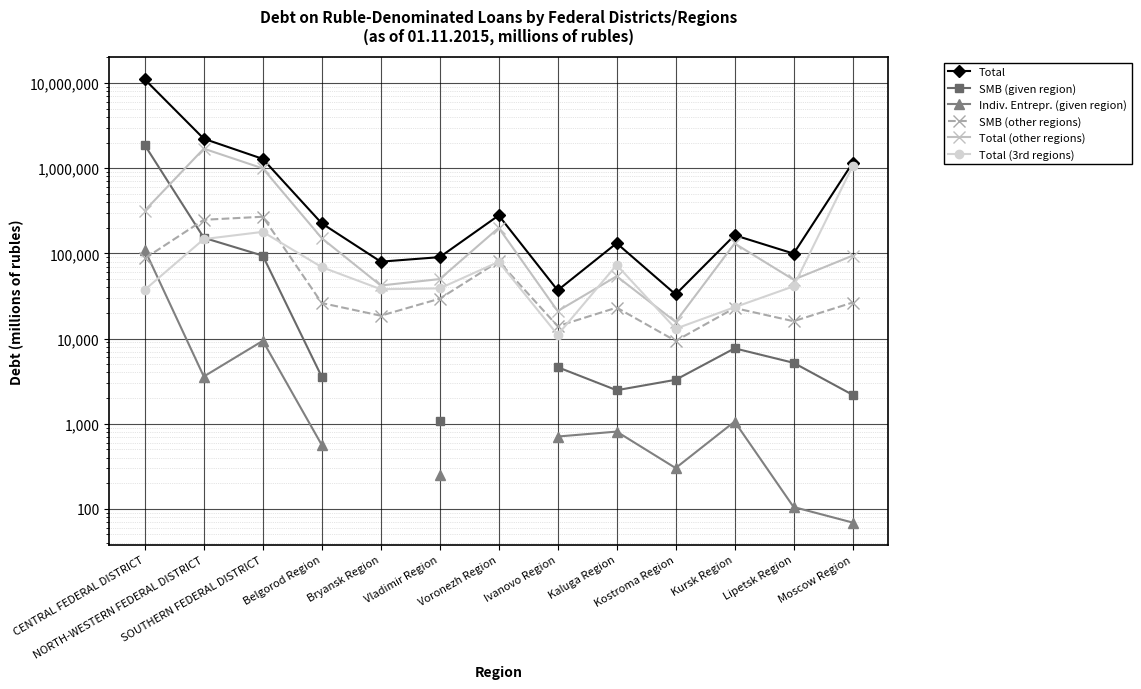

Which category has the lowest value across all series?

Moscow Region